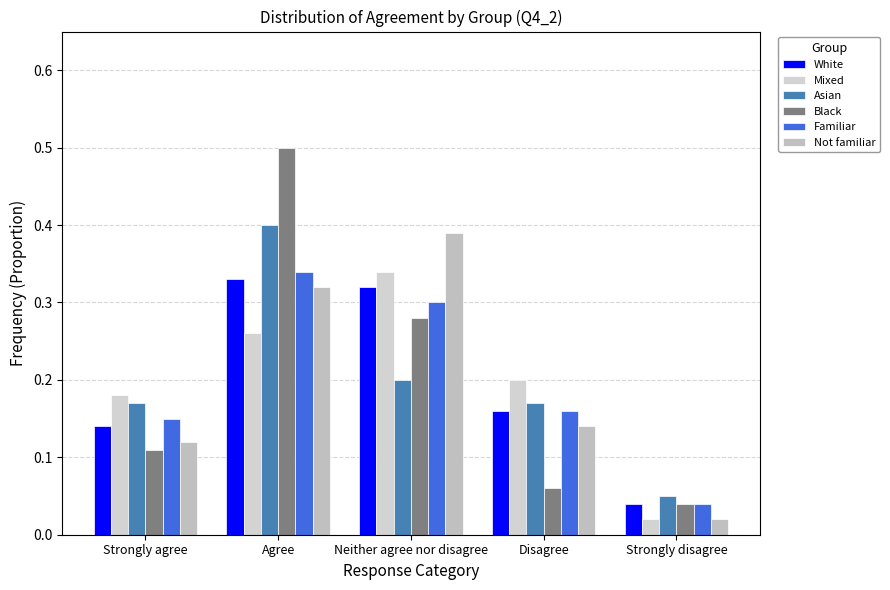

Is the value of Asian at Agree greater than the value of White at Strongly disagree?

Yes